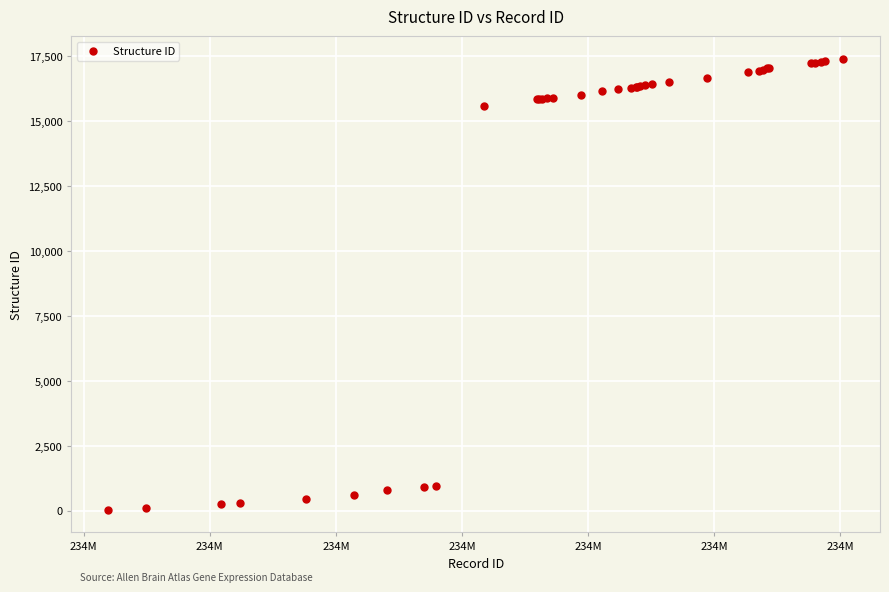

What Y value in the scatter plot is closest to 8723?

15586